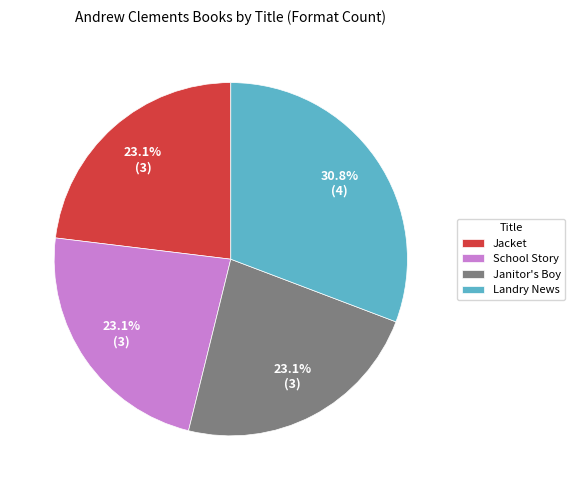

What percentage is the Jacket slice, to the nearest percent?

23%